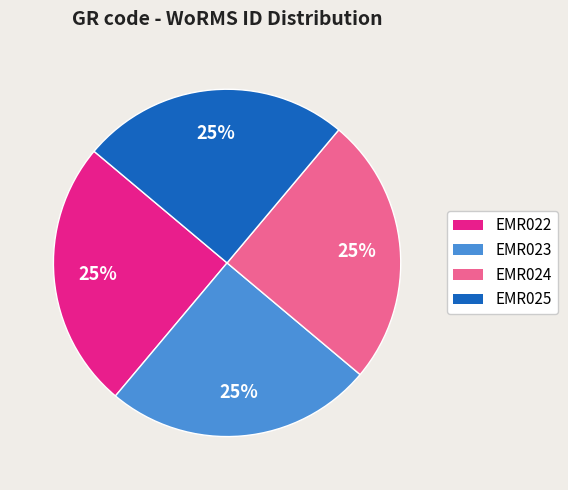

Is there a majority slice in this chart?

No